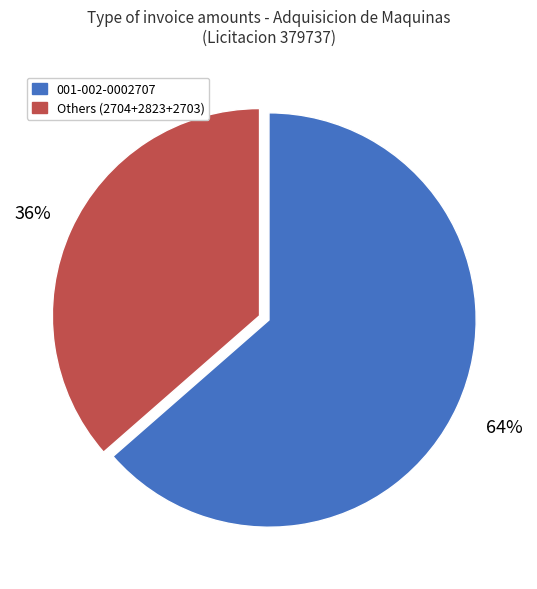

Does any single category account for the majority?

Yes